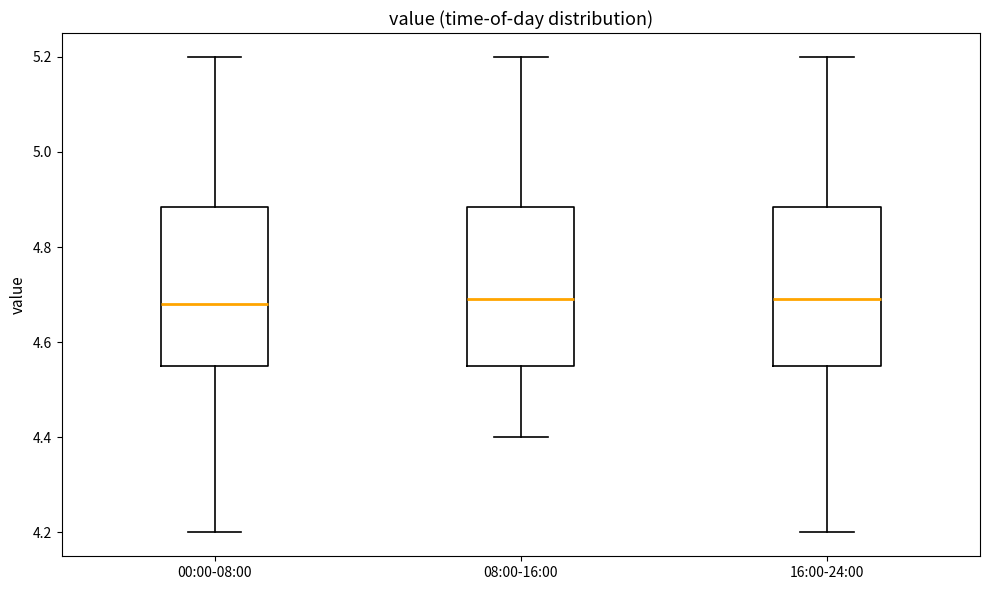

Reading left to right, transcribe this box plot: for each box, give where its median line is, the range the box spans, and where its two whiskers end, as read against the y-axis. The values are not printed on the chart, so give them approximately, as read against the axis.

00:00-08:00: median 4.68, box 4.56 to 4.88, whiskers 4.20 to 5.20
08:00-16:00: median 4.70, box 4.56 to 4.88, whiskers 4.40 to 5.20
16:00-24:00: median 4.70, box 4.56 to 4.88, whiskers 4.20 to 5.20